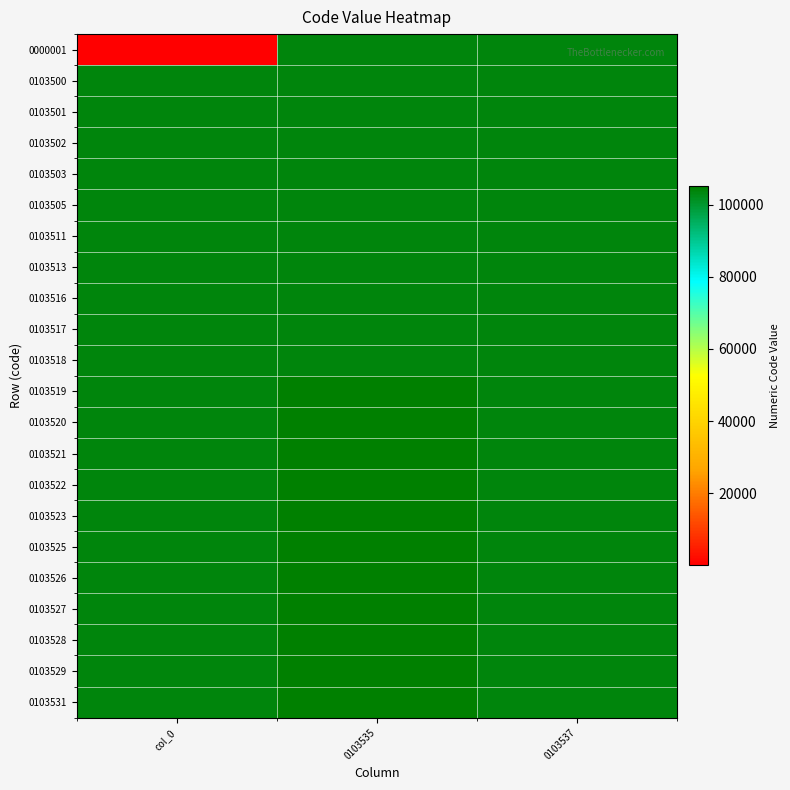

At which category does the chart reach its peak across all series?

0103535